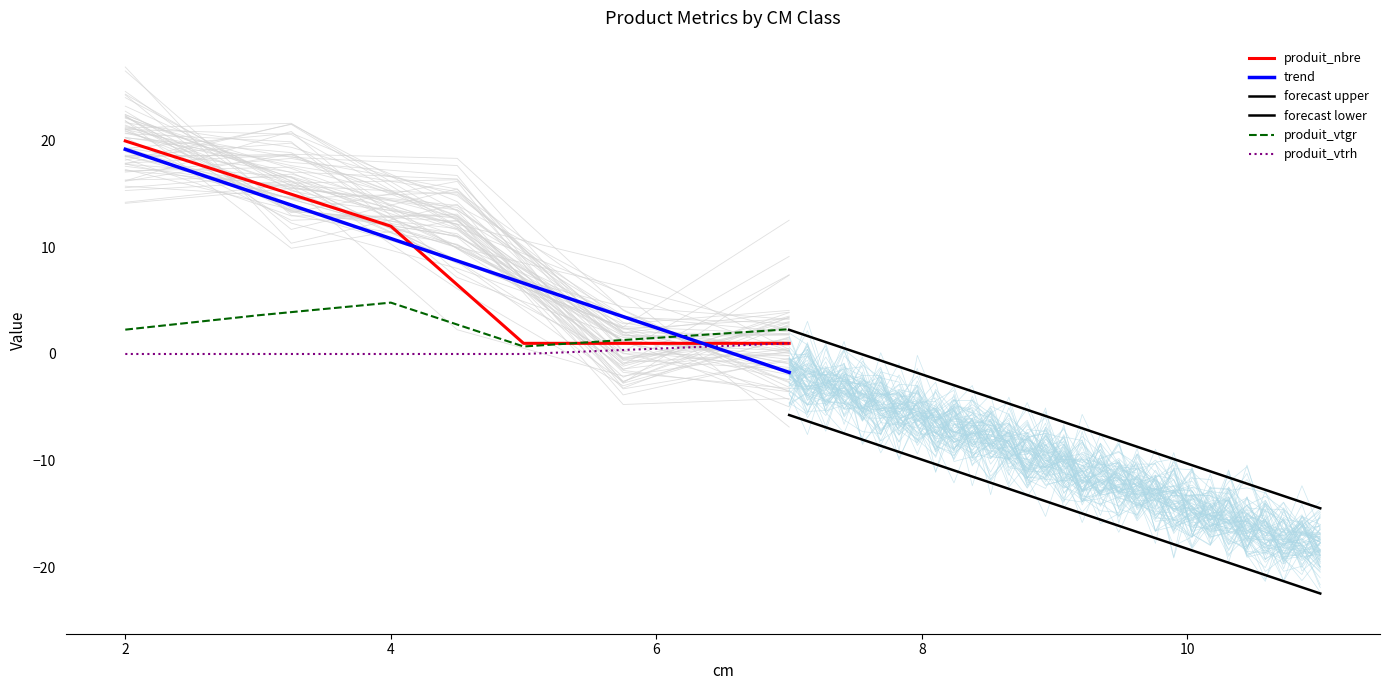

True or false: produit_vtrh and produit_vtgr cross at least once.

False